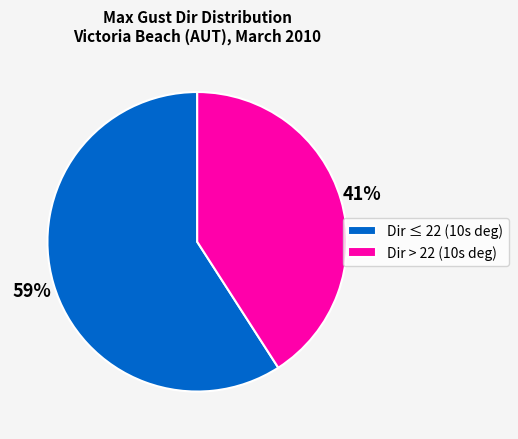

Do Dir > 22 (10s deg) and Dir ≤ 22 (10s deg) together represent more than half of the pie?

Yes